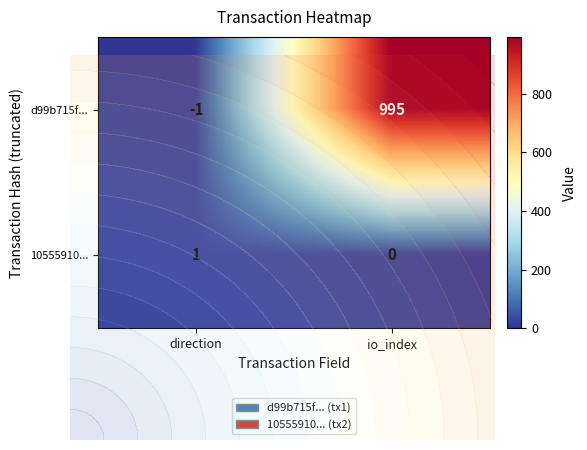

Reading left to right, list all the values displayed in this chart.

d99b715f...: direction=-1	io_index=995
10555910...: direction=1	io_index=0